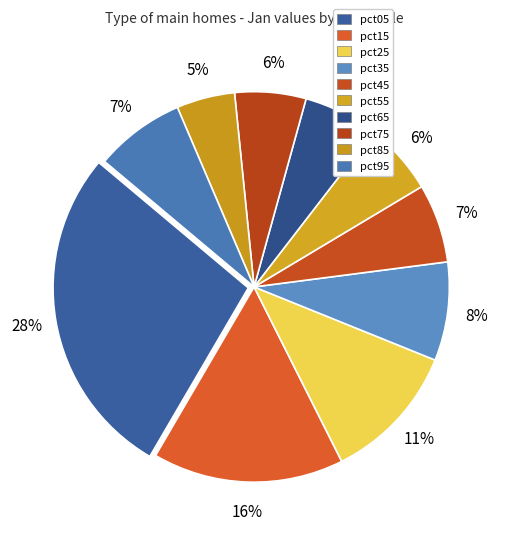

Rank the categories by value from lowest to highest.

pct85, pct75, pct55, pct65, pct45, pct95, pct35, pct25, pct15, pct05